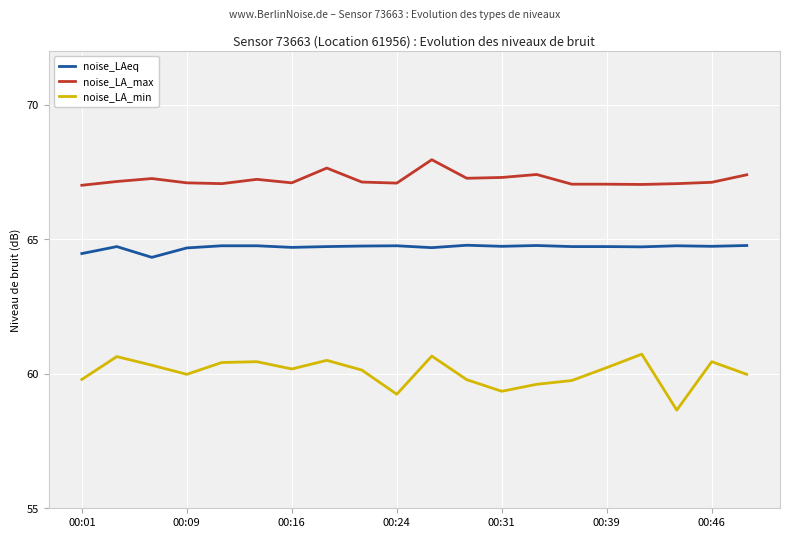

True or false: noise_LA_max and noise_LAeq intersect in this chart.

False